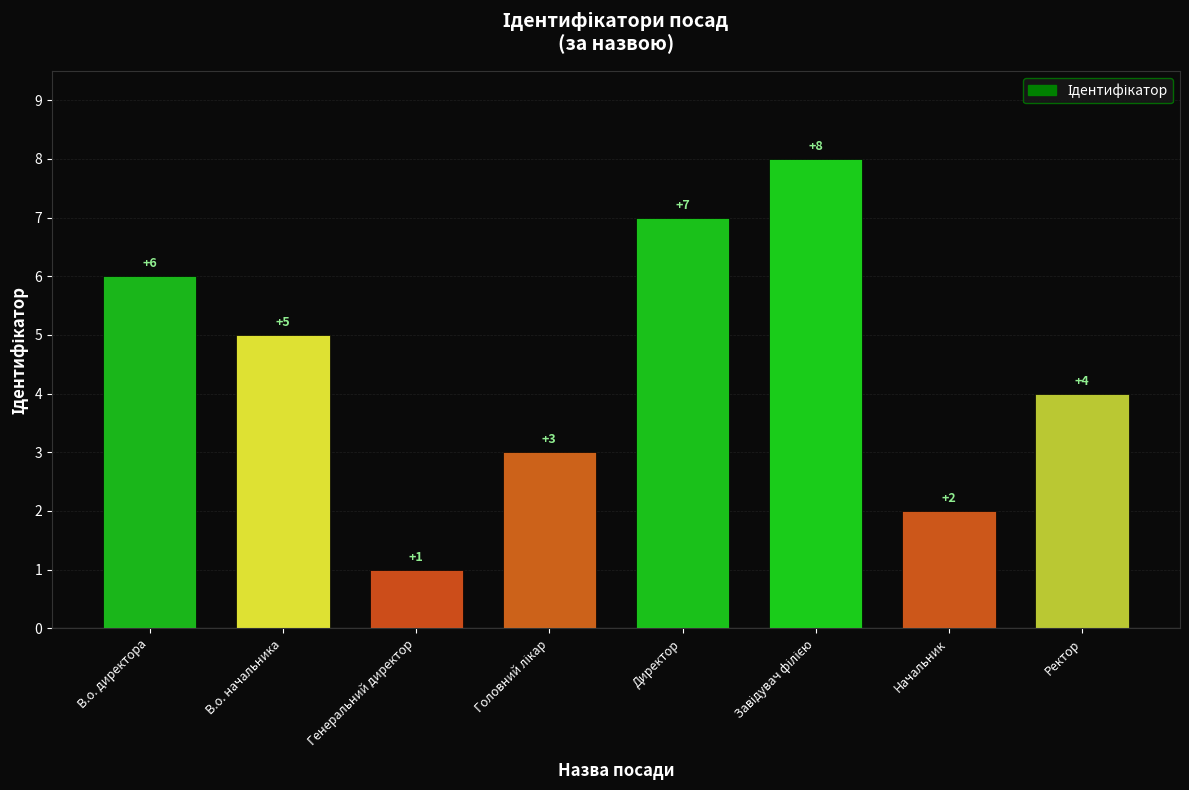

Where is the data nearest to the value 4?

Ректор